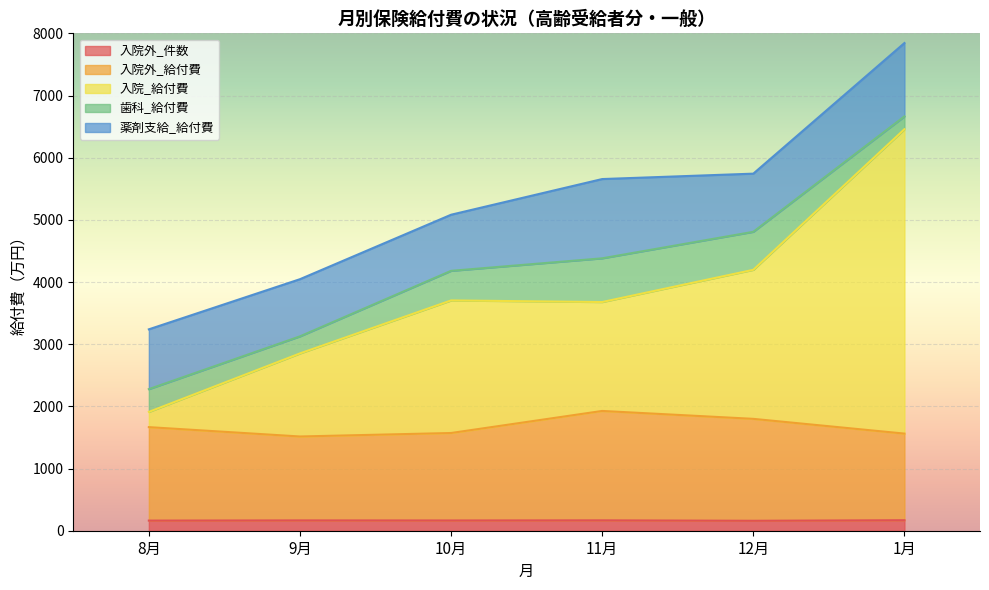

What is the highest value of the 入院外_件数 series?

169.0